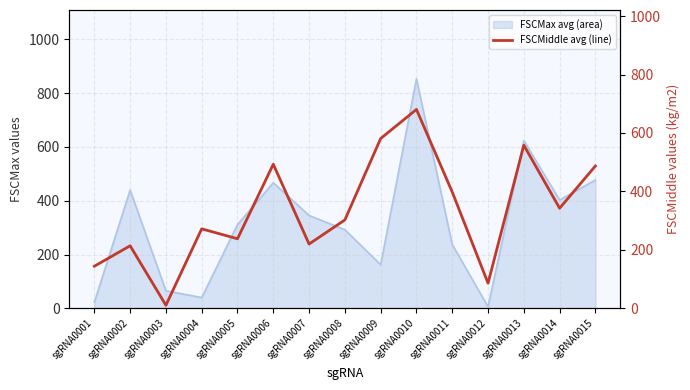

Reading left to right, what are all the values shown in this chart?

sgRNA0001=144.0	sgRNA0002=214.0	sgRNA0003=10.5	sgRNA0004=272.0	sgRNA0005=238.0	sgRNA0006=493.0	sgRNA0007=220.0	sgRNA0008=302.5	sgRNA0009=581.0	sgRNA0010=680.5	sgRNA0011=398.0	sgRNA0012=86.0	sgRNA0013=558.0	sgRNA0014=342.5	sgRNA0015=487.0